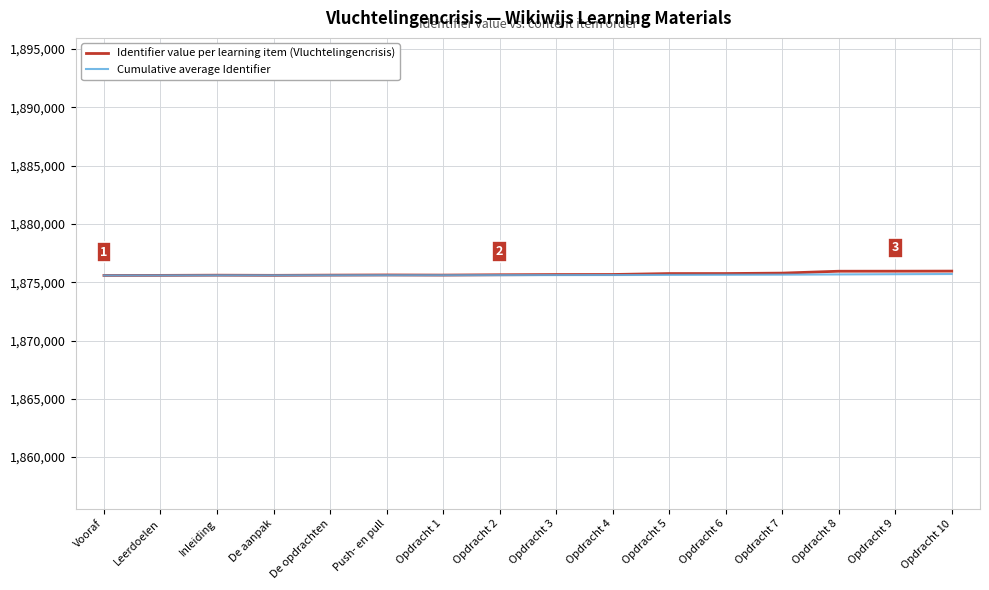

What is the minimum value shown in the chart?

1875580.0